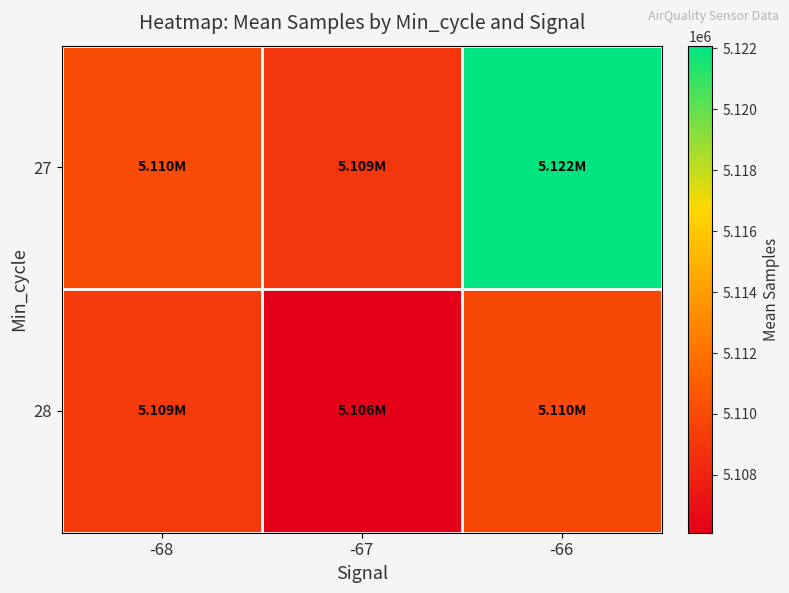

Reading left to right, extract all data points from this chart.

27: -68=5110095.2	-67=5108918.0	-66=5122087.0
28: -68=5109184.8	-67=5106102.9	-66=5109852.0